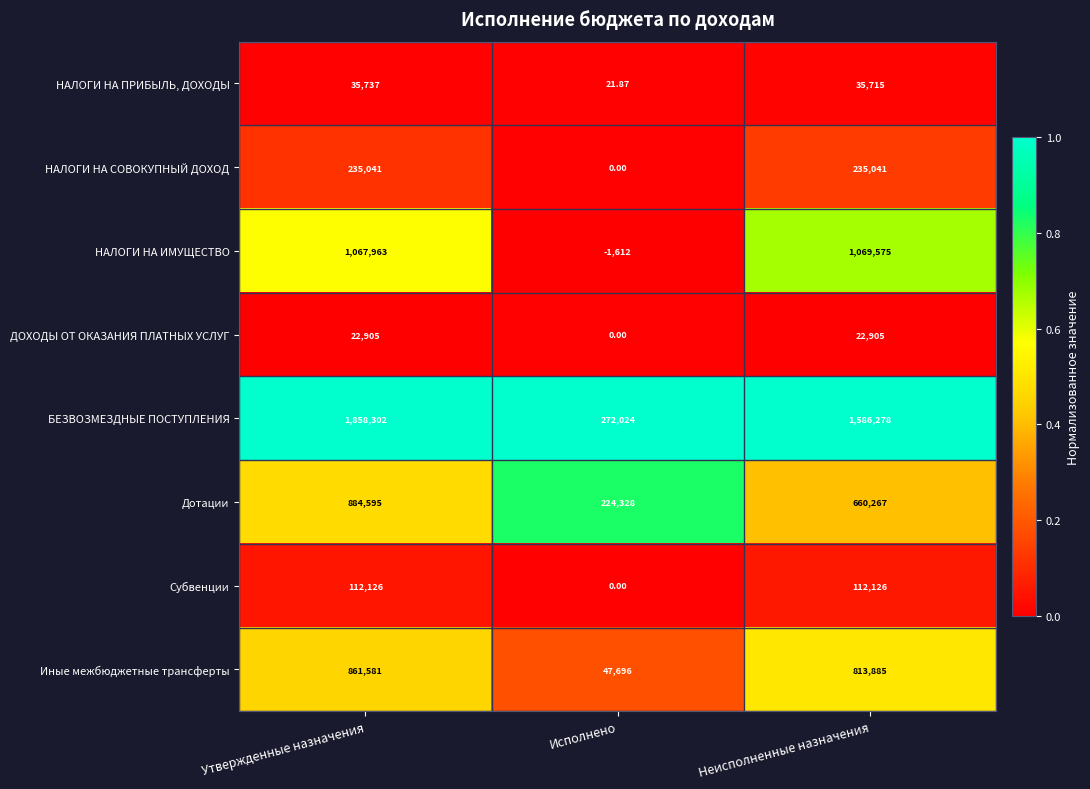

Which series has the widest spread of values?

БЕЗВОЗМЕЗДНЫЕ ПОСТУПЛЕНИЯ